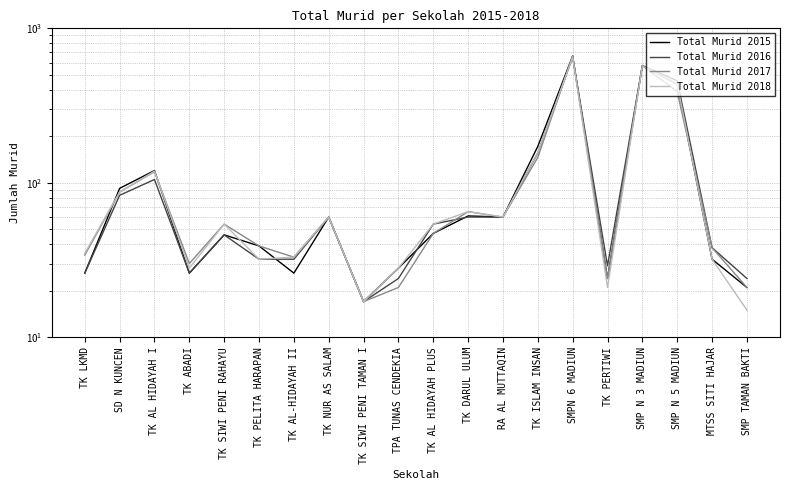

How many times do Total Murid 2018 and Total Murid 2015 cross each other?

5